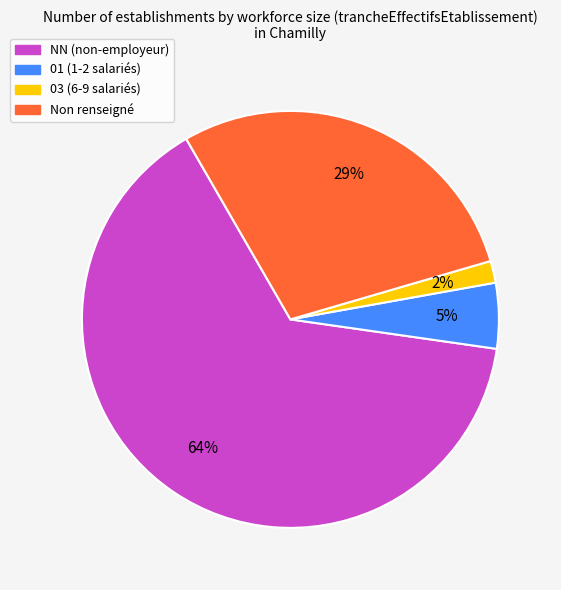

Does any single category account for the majority?

Yes